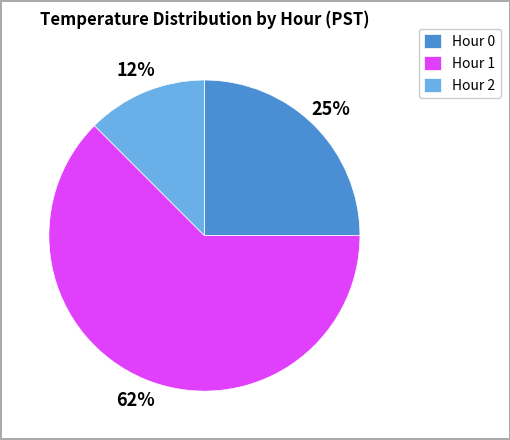

To the nearest percent, what is the average slice percentage?

33%